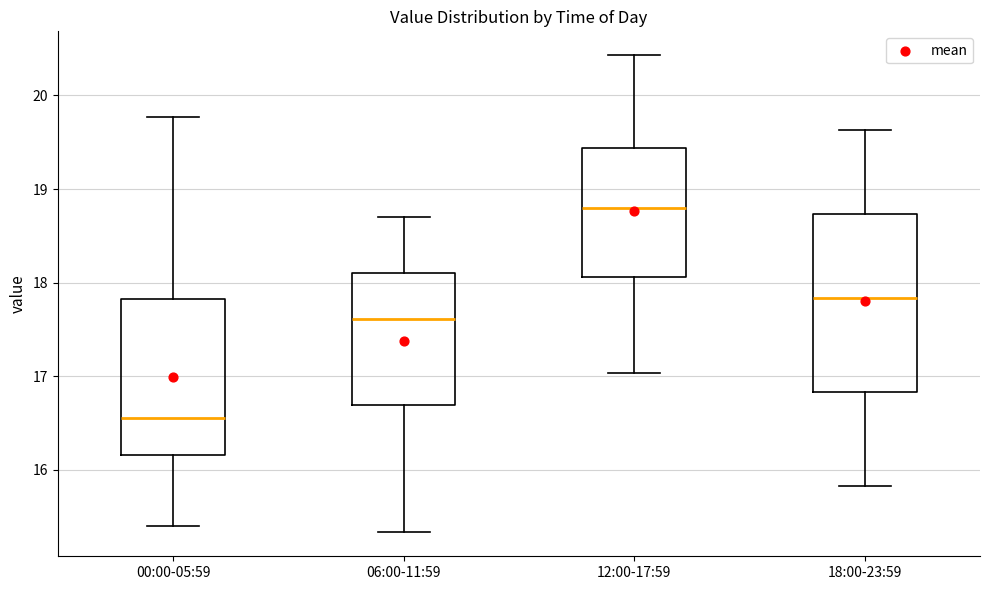

Reading left to right, transcribe this box plot: for each box, give where its median line is, the range the box spans, and where its two whiskers end, as read against the y-axis. The values are not printed on the chart, so give them approximately, as read against the axis.

00:00-05:59: median 16.6, box 16.2 to 17.8, whiskers 15.4 to 19.8
06:00-11:59: median 17.6, box 16.7 to 18.1, whiskers 15.3 to 18.7
12:00-17:59: median 18.8, box 18.1 to 19.4, whiskers 17.0 to 20.4
18:00-23:59: median 17.8, box 16.8 to 18.7, whiskers 15.8 to 19.6